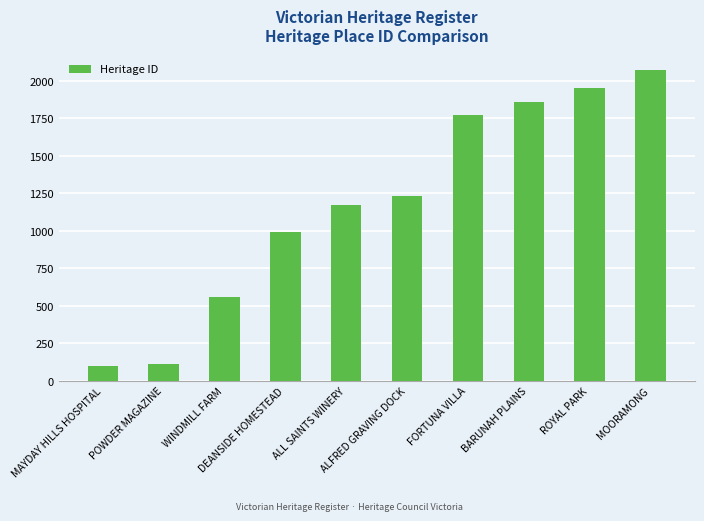

What is the value of the 8th bar from the left?

1857